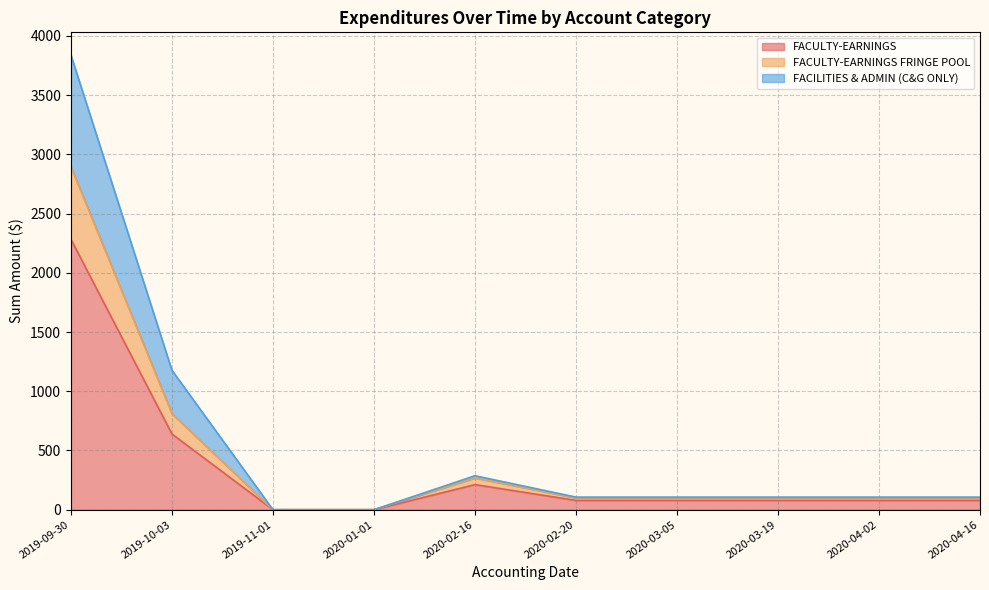

Reading left to right, what are all the values shown in this chart?

FACULTY-EARNINGS: 2019-09-30=2282.6	2019-10-03=639.1	2019-11-01=0.0	2020-01-01=0.0	2020-02-16=211.6	2020-02-20=78.4	2020-03-05=78.4	2020-03-19=78.4	2020-04-02=78.4	2020-04-16=78.4
FACULTY-EARNINGS FRINGE POOL: 2019-09-30=2894.3	2019-10-03=810.4	2019-11-01=0.0	2020-01-01=0.0	2020-02-16=268.3	2020-02-20=99.4	2020-03-05=99.3	2020-03-19=99.4	2020-04-02=99.4	2020-04-16=99.4
FACILITIES & ADMIN (C&G ONLY): 2019-09-30=3837.8	2019-10-03=1176.5	2019-11-01=0.0	2020-01-01=0.0	2020-02-16=286.8	2020-02-20=106.2	2020-03-05=106.2	2020-03-19=106.2	2020-04-02=106.2	2020-04-16=106.2